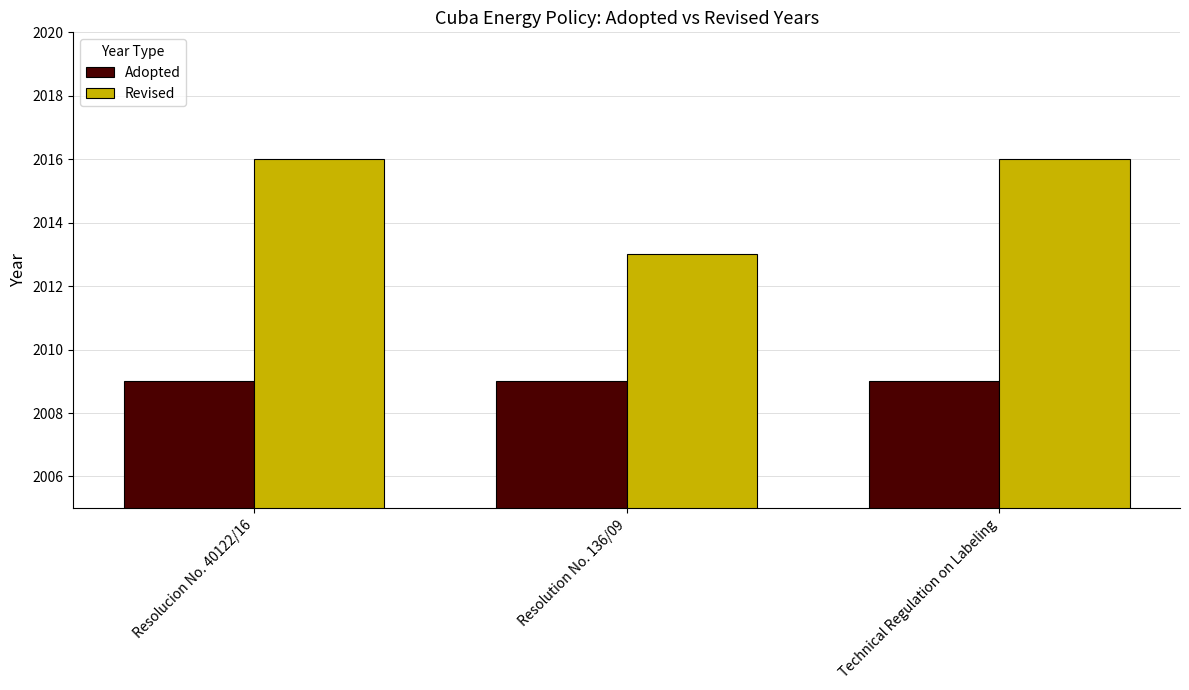

At which label is Revised closest to 2014?

Resolution No. 136/09